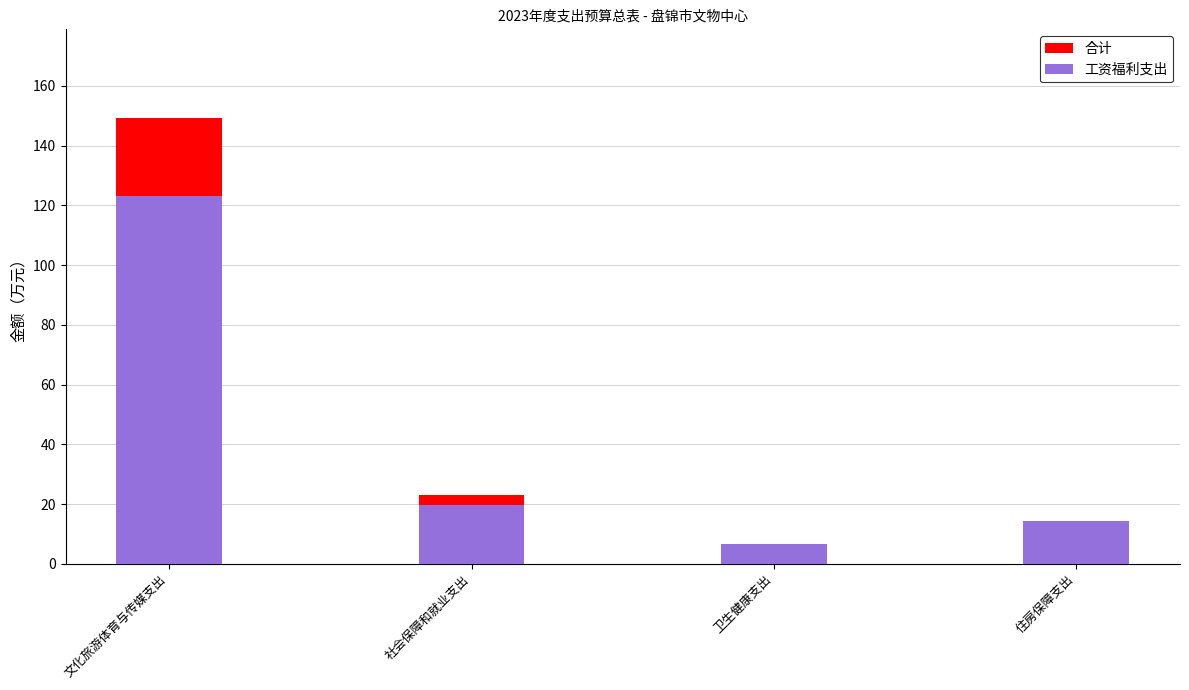

Reading left to right, transcribe all the data shown in this chart.

合计: 文化旅游体育与传媒支出=149.1	社会保障和就业支出=23.1	卫生健康支出=6.5	住房保障支出=14.4
工资福利支出: 文化旅游体育与传媒支出=123.1	社会保障和就业支出=19.8	卫生健康支出=6.5	住房保障支出=14.4